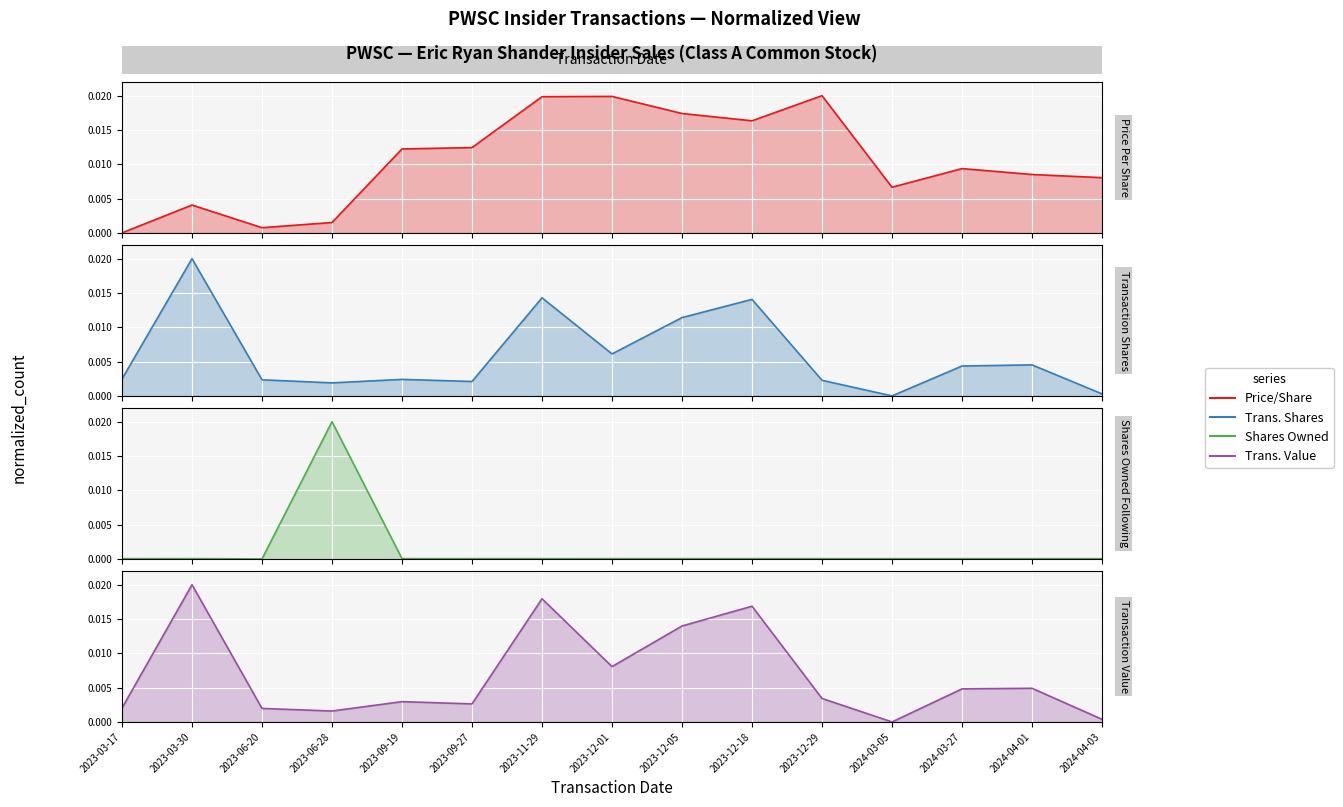

The transactionPricePerShare series shows 0.0 at 2024-04-01. True or false?

False